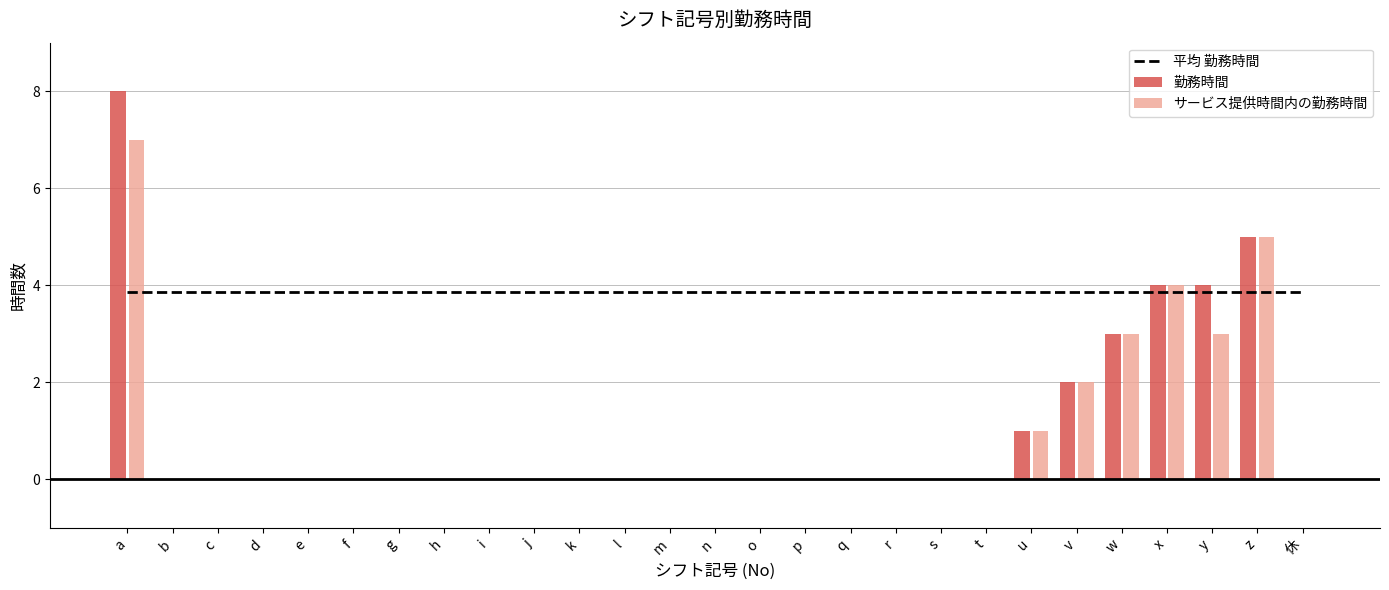

What is the sum of the 勤務時間 values at c and v?

2